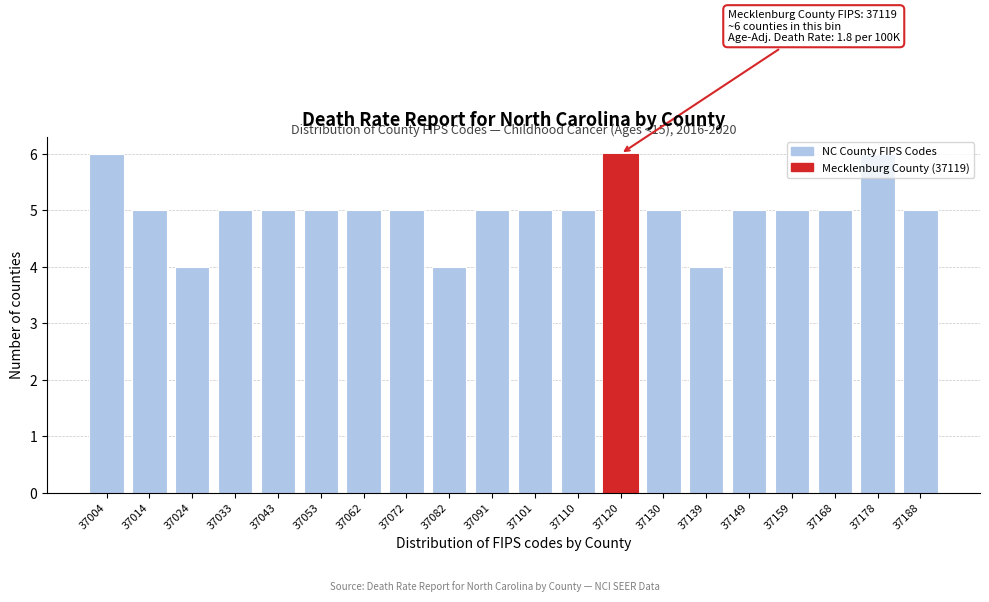

What is the value of the 13th bar from the left?

6